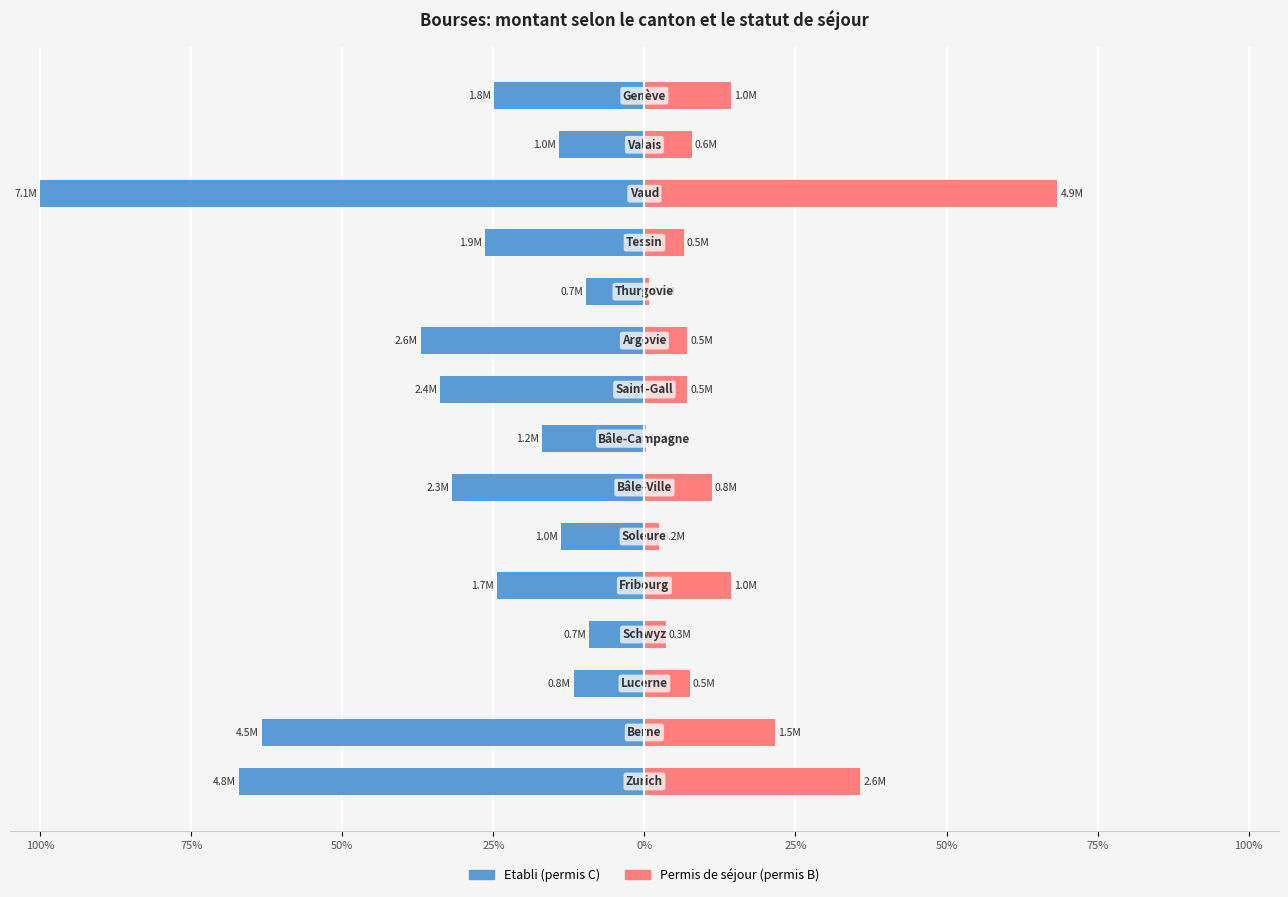

What are all the series names shown in the legend?

Etabli (permis C), Permis de séjour (permis B)